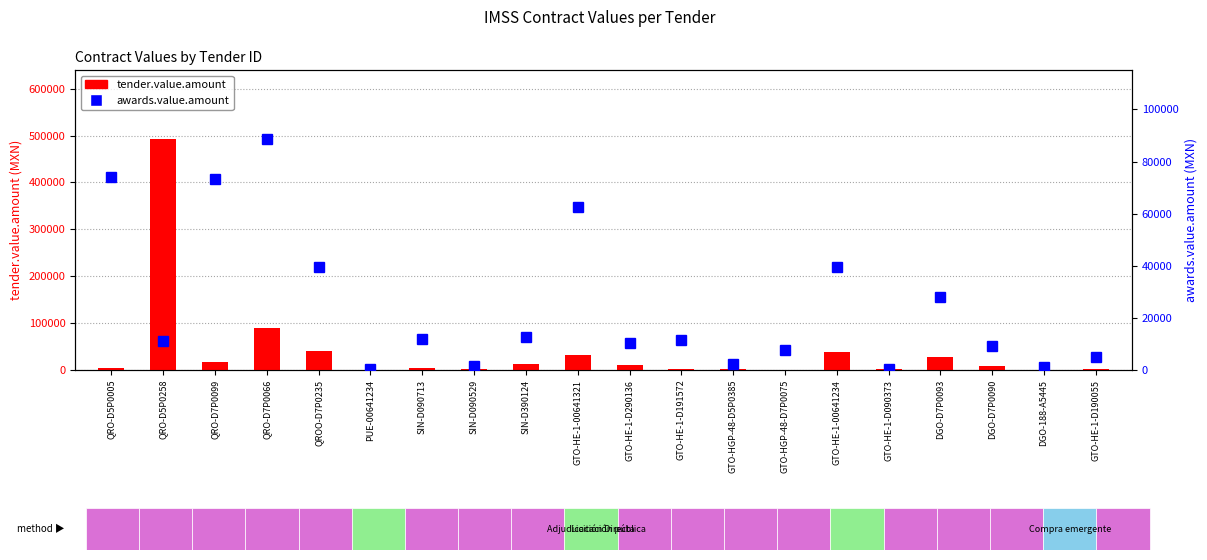

Is it true that tender.value.amount equals 2760.8 at GTO-HE-1-D191572?

True